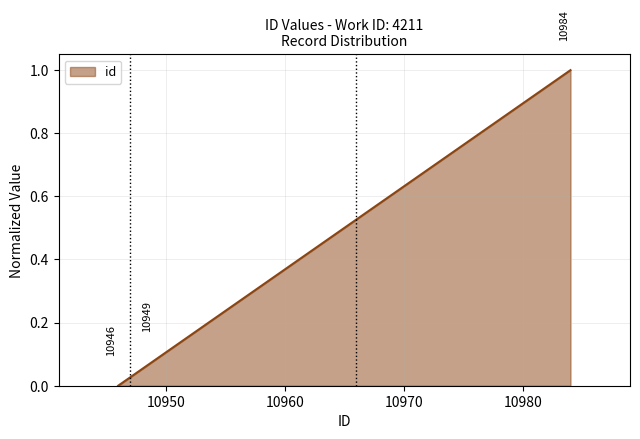

What is the maximum value shown in the chart?

1.0